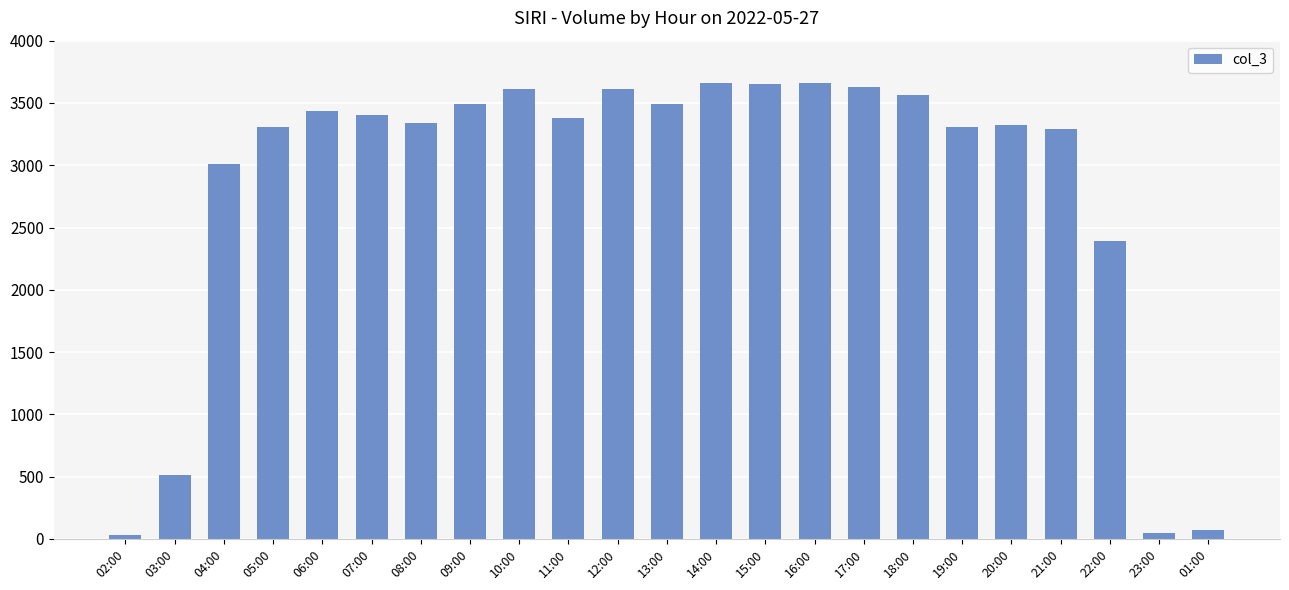

What is the change in value from 11:00 to 22:00?

-984